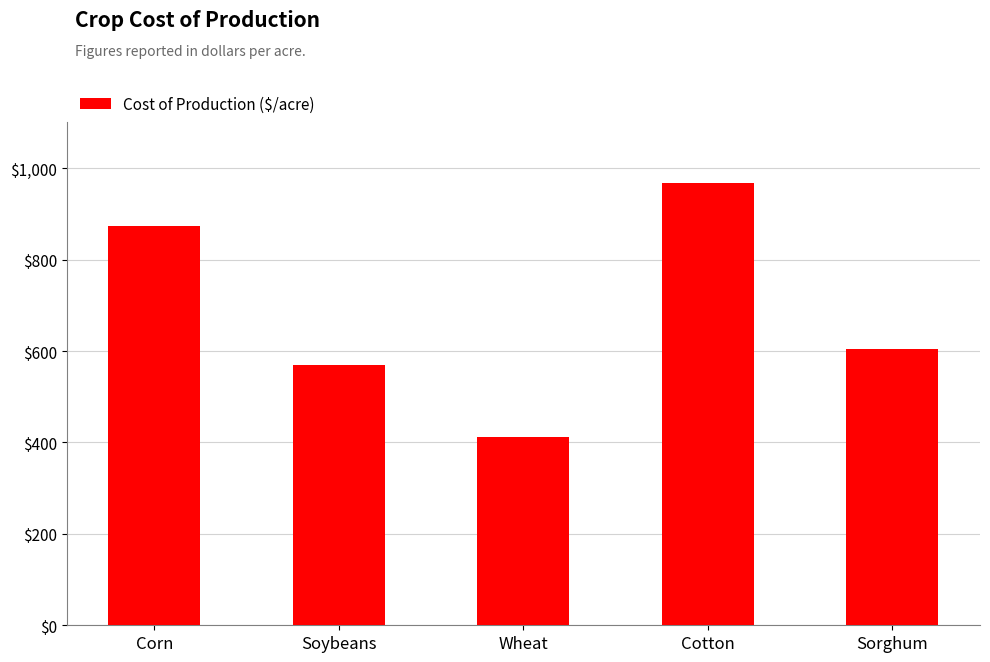

Where is the data nearest to the value 689?

Sorghum